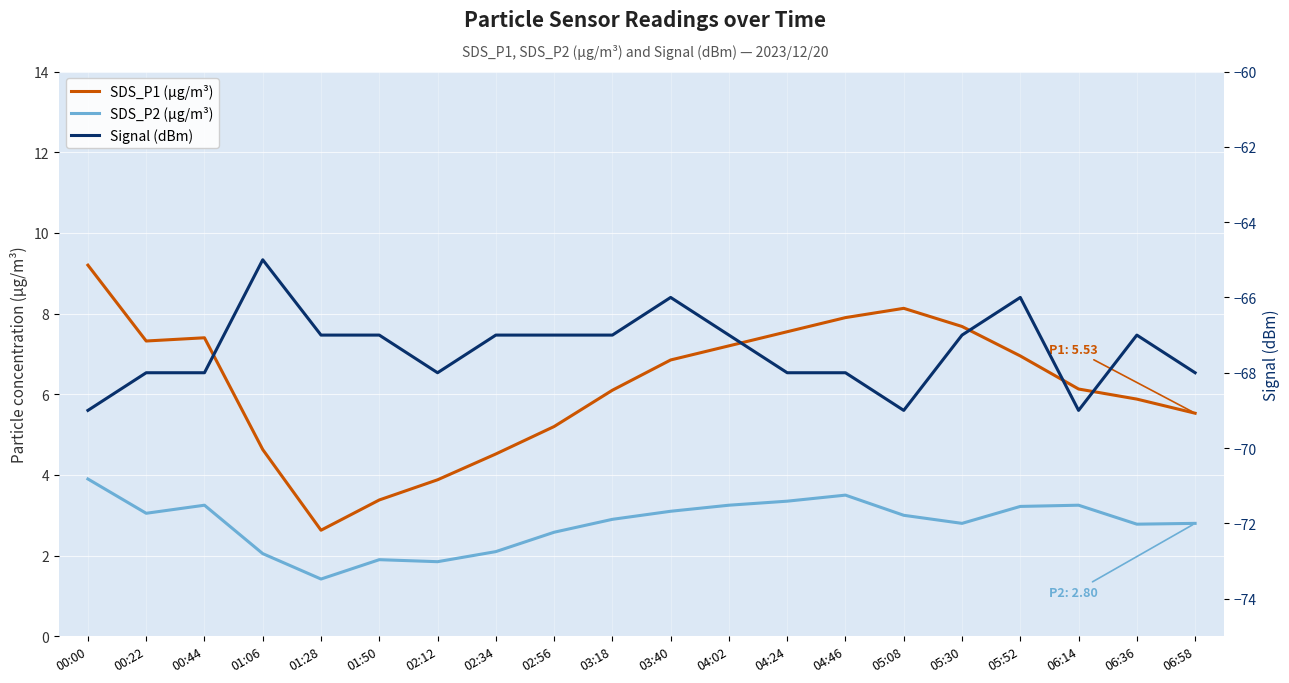

Which has a higher value, 06:14 or 05:52?

05:52